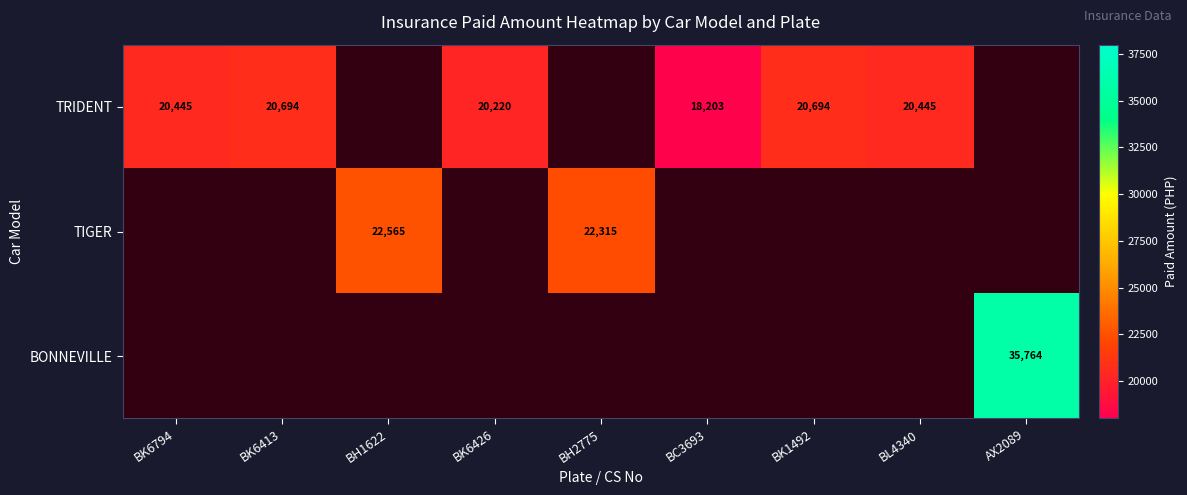

Which category has the lowest value in the TRIDENT series?

BC3693